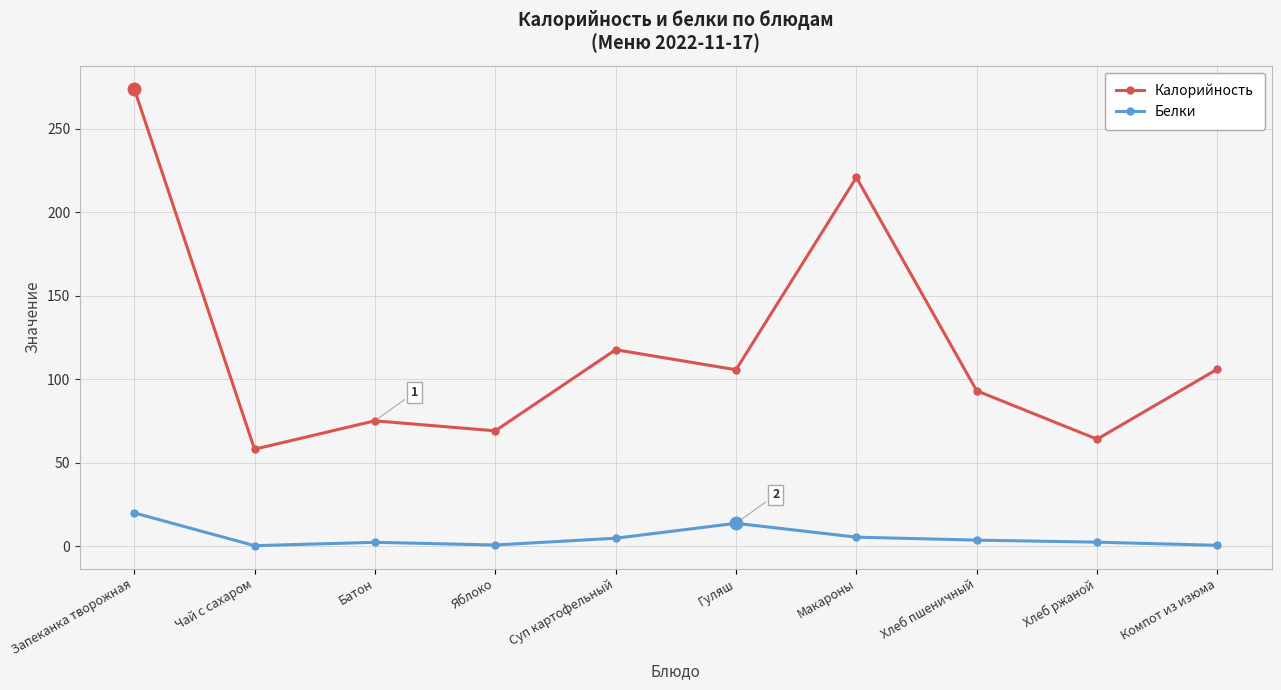

True or false: Калорийность and Белки cross at least once.

False